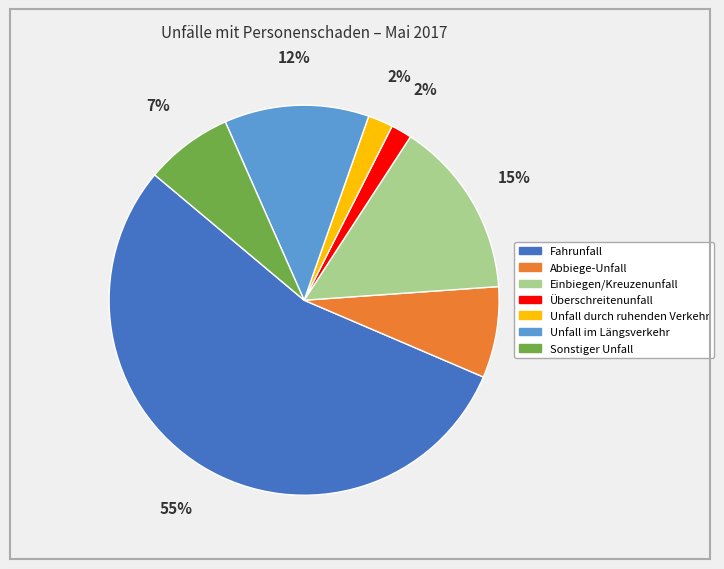

What is the ratio of the value at Abbiege-Unfall to the value at Einbiegen/Kreuzenunfall?

0.5